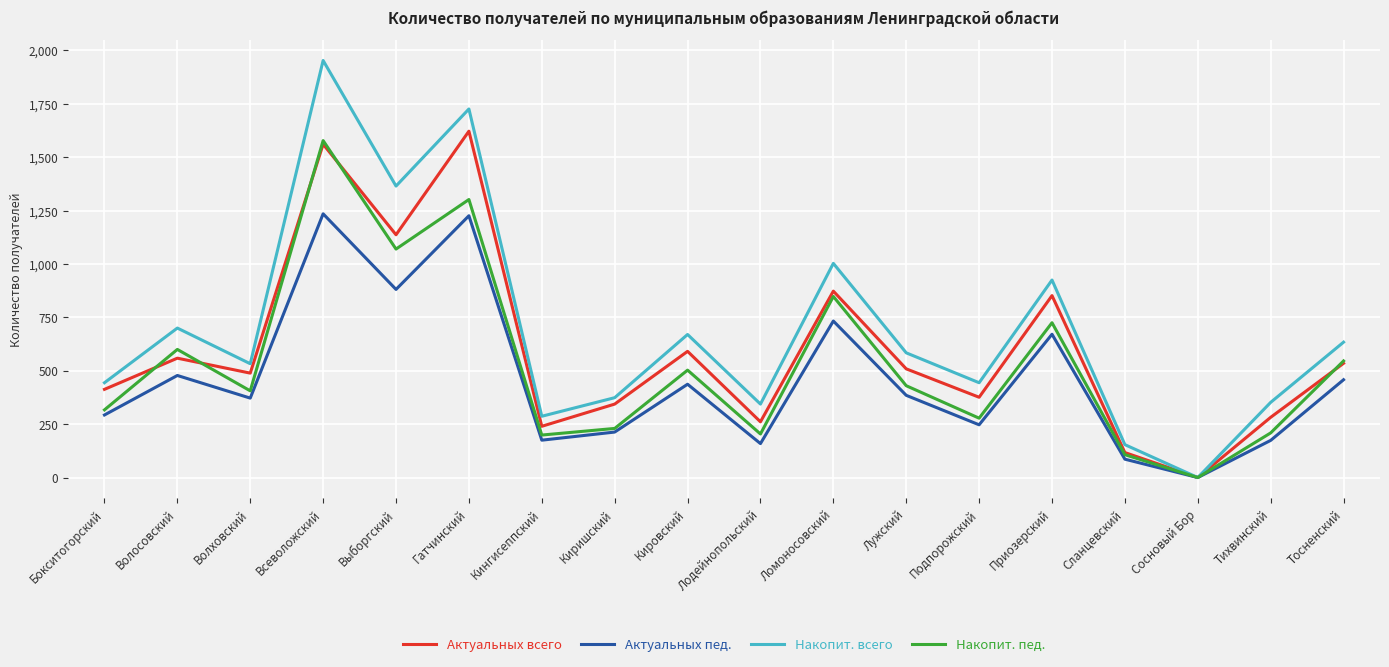

At which category does the chart reach its peak across all series?

Всеволожский